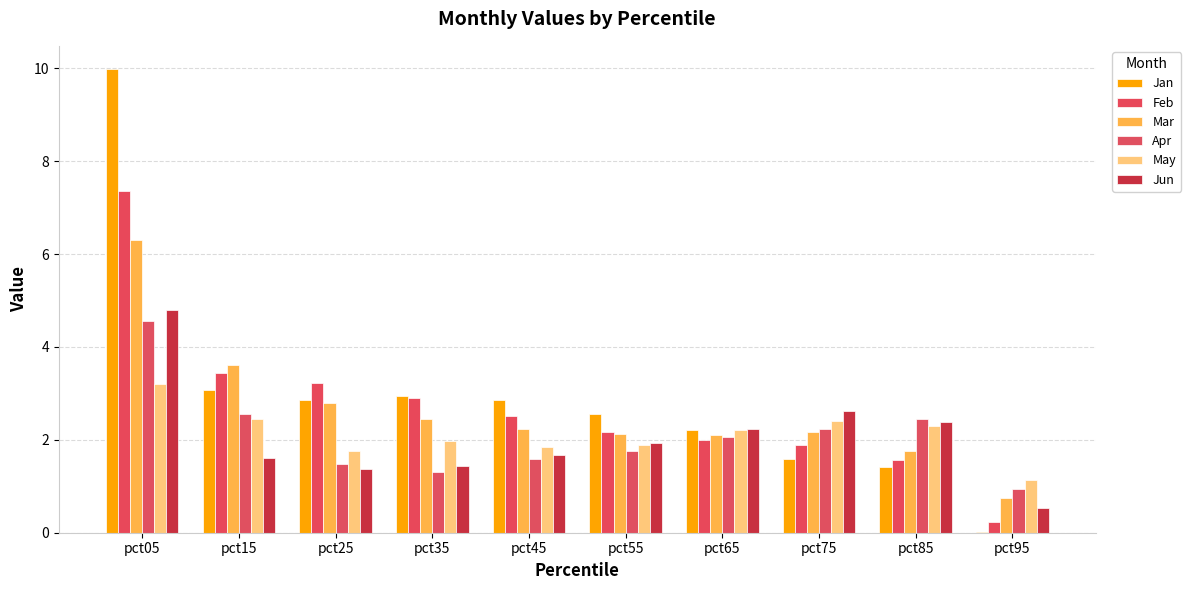

Is the value of May at pct45 greater than the value of Mar at pct65?

No